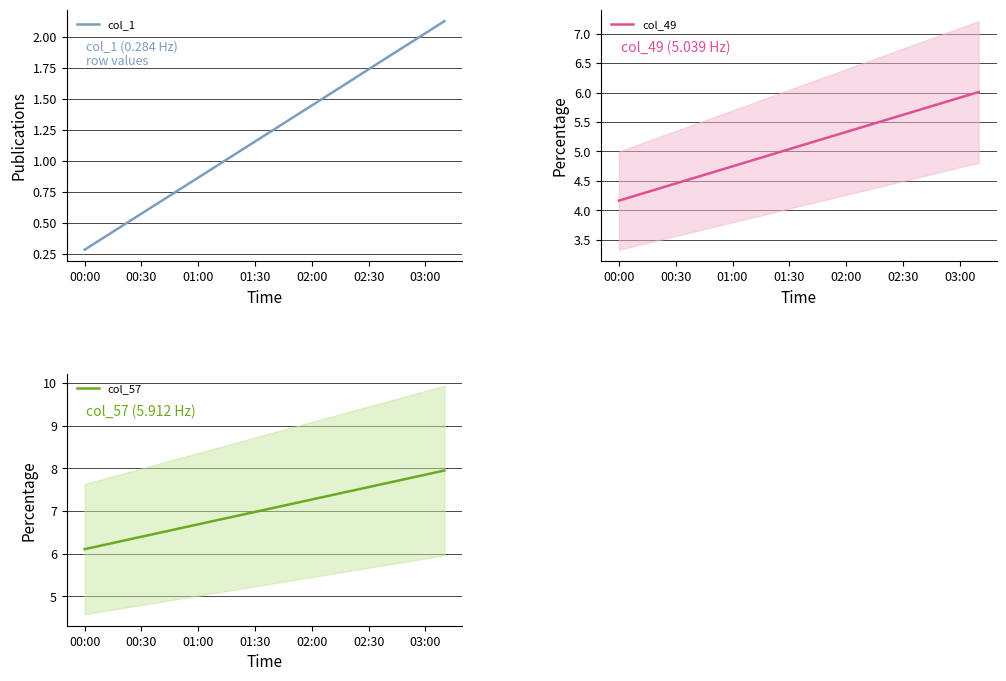

What is the maximum value for col_57?

7.9